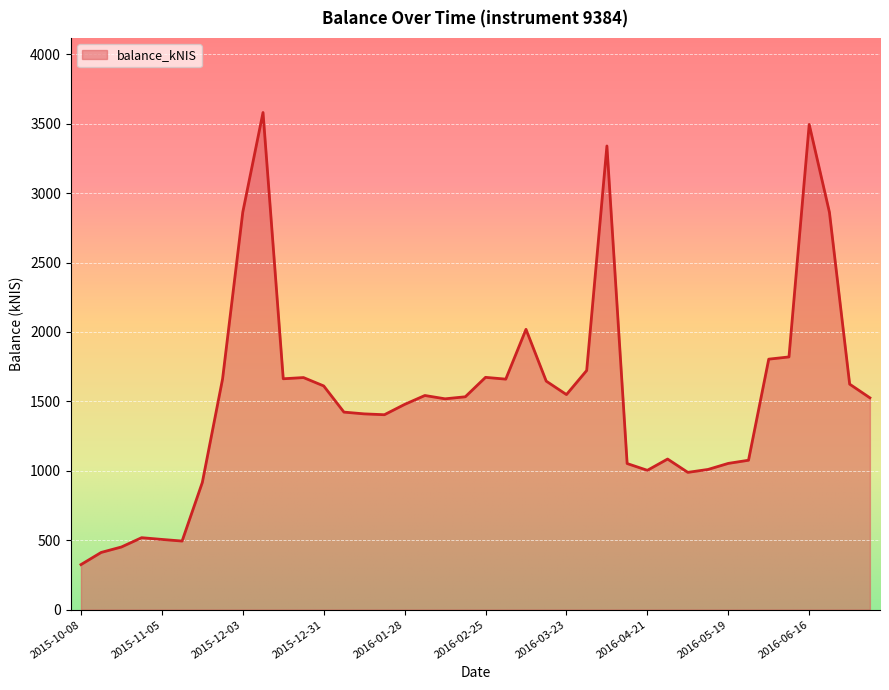

What is the maximum value shown in the chart?

3580.4